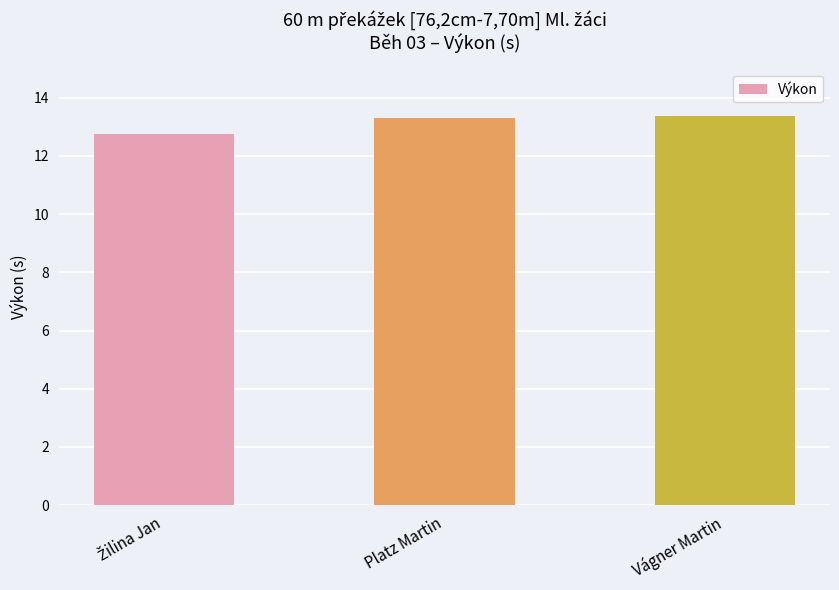

How many data points are less than 13?

1